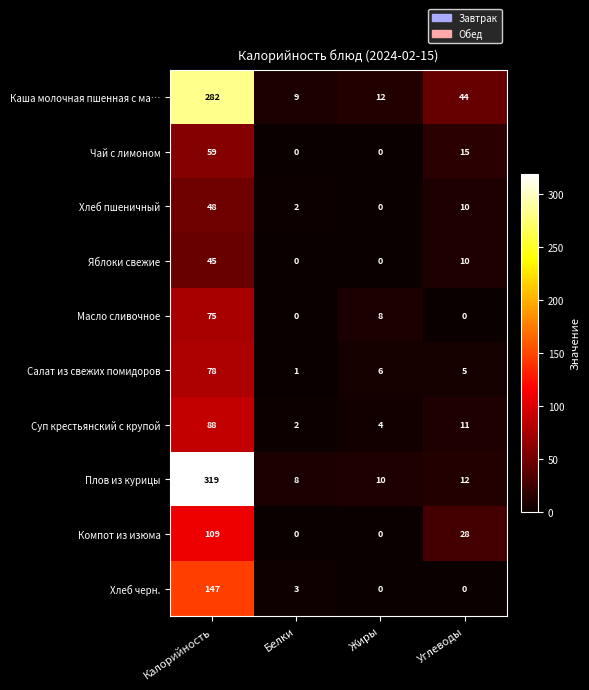

At which label does Суп крестьянский с крупой first exceed 11?

Калорийность